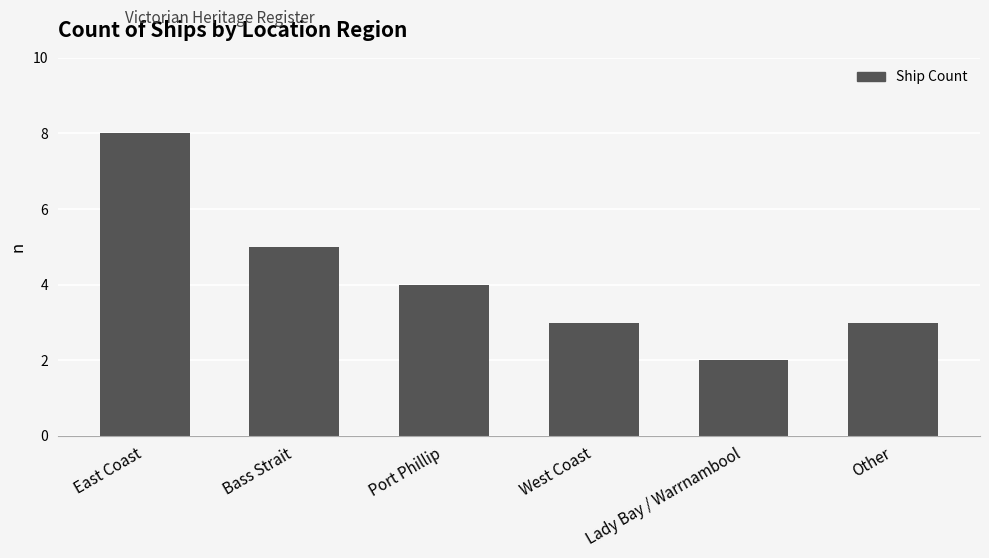

Are the bars horizontal?

No